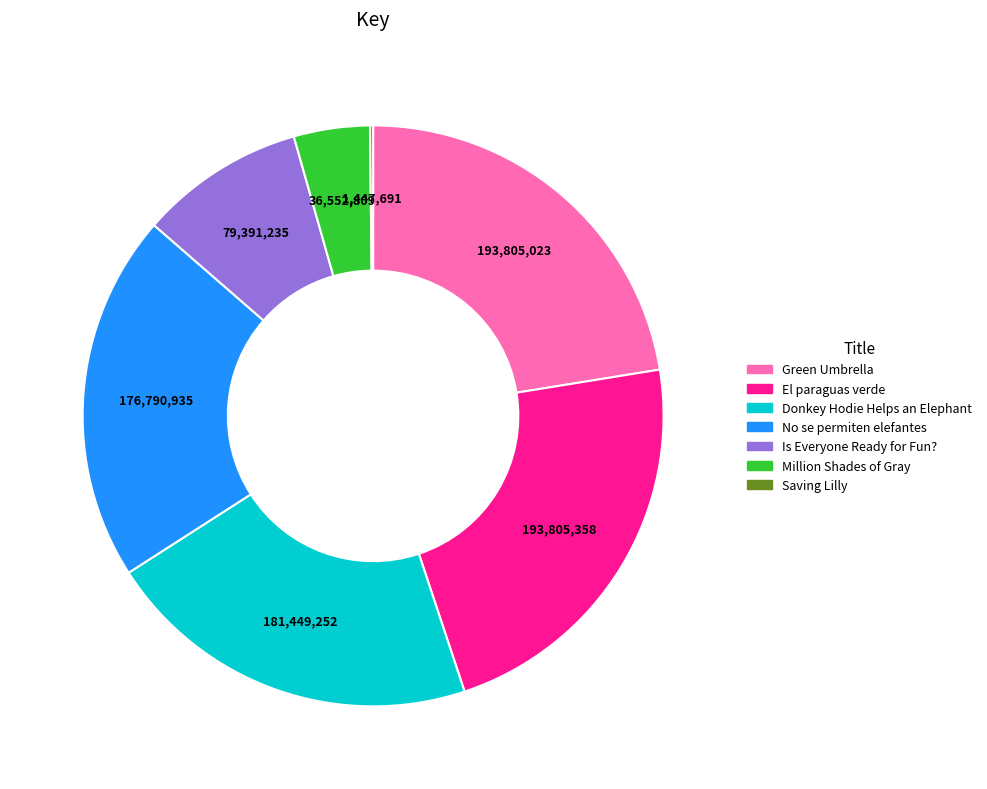

Is the sum of Green Umbrella and Is Everyone Ready for Fun? greater than half?

No